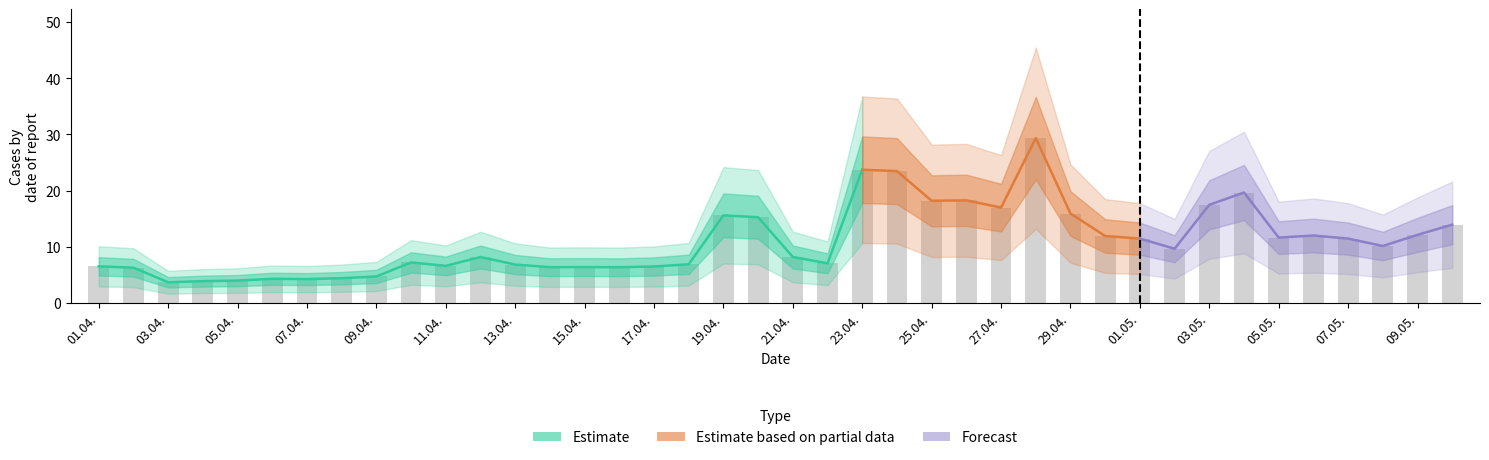

Which has a higher value, 08.05. or 14.04.?

08.05.